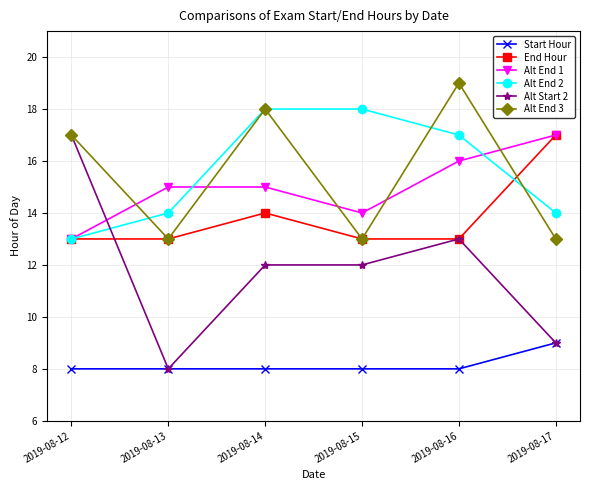

Does the chart display data point markers on the line(s)?

Yes